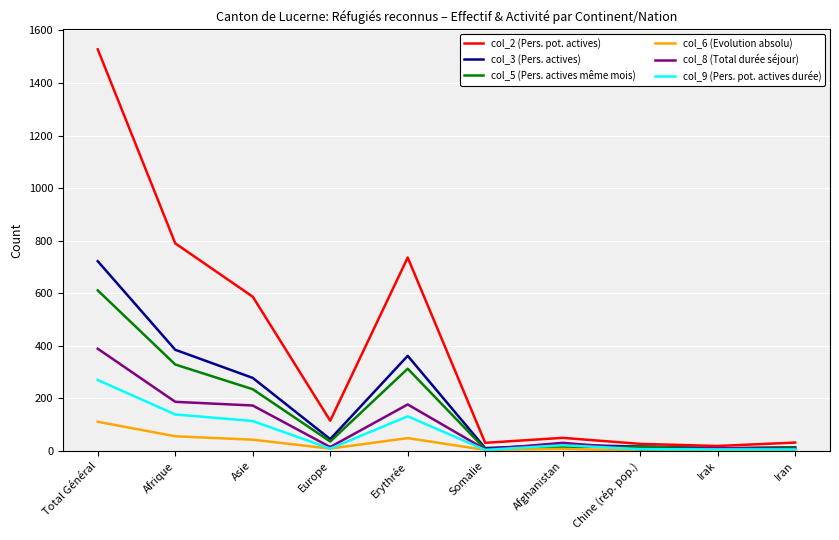

True or false: col_8 (Total durée séjour) has a value of 86 at Asie.

False